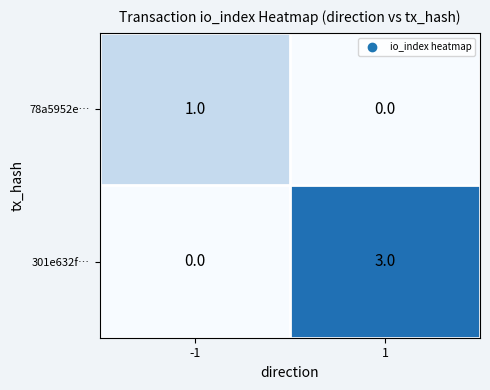

Reading left to right, what are all the values shown in this chart?

78a5952e…: -1=1	1=0
301e632f…: -1=0	1=3